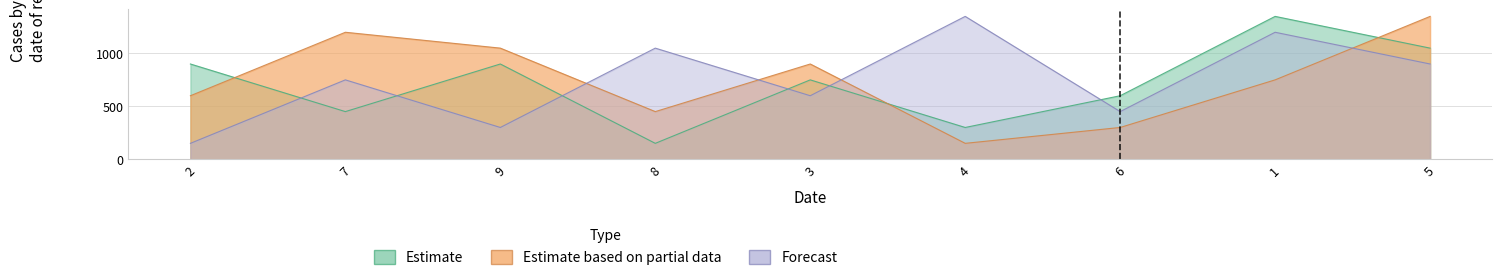

Which series has the largest range (max minus min)?

Estimate